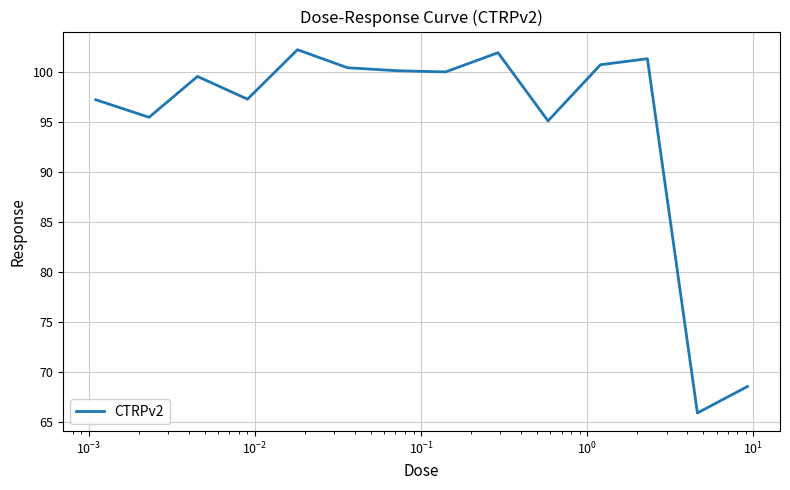

What is the difference between the maximum and minimum values?

36.3